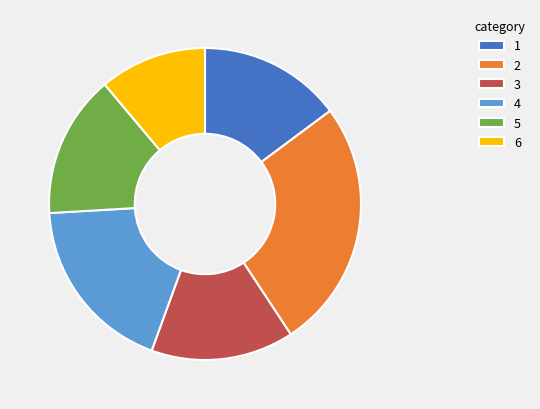

Is there a majority slice in this chart?

No